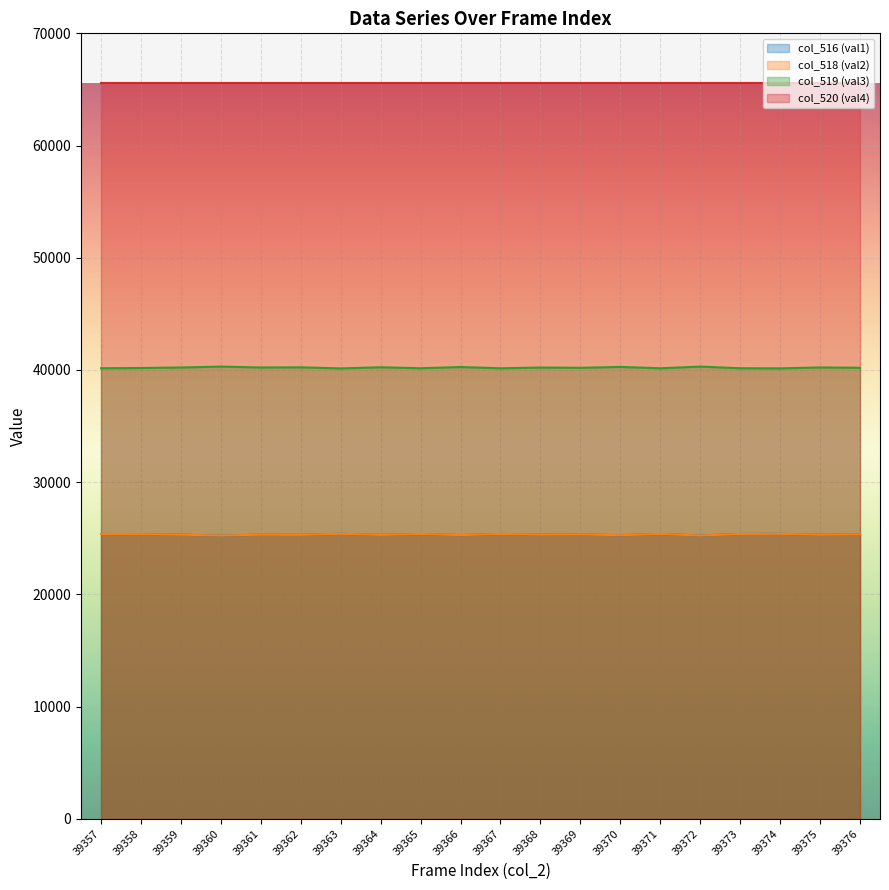

Does the chart display data point markers on the line(s)?

No